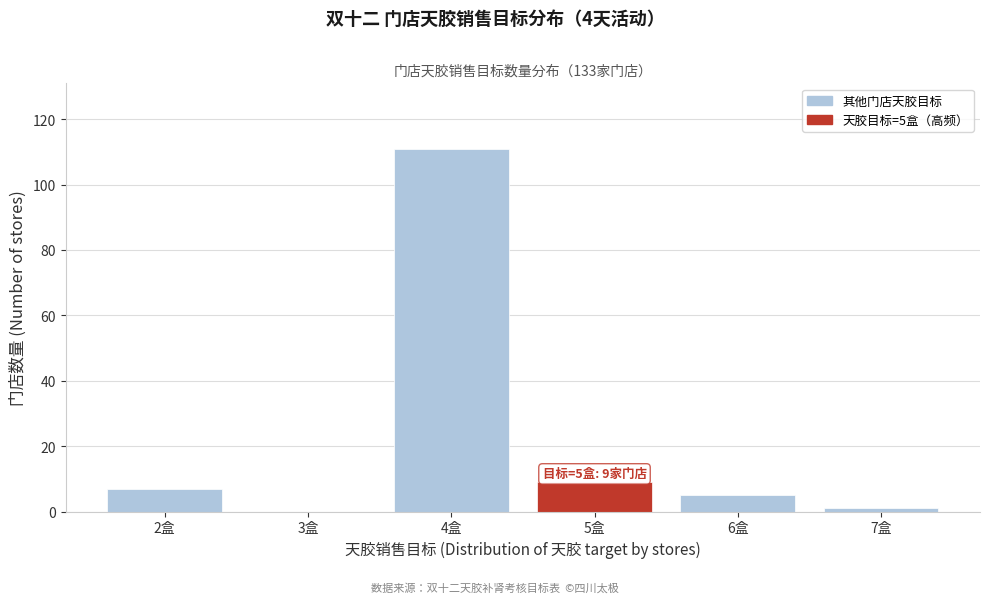

Reading left to right, transcribe all the data shown in this chart.

2盒=7	3盒=0	4盒=111	5盒=9	6盒=5	7盒=1